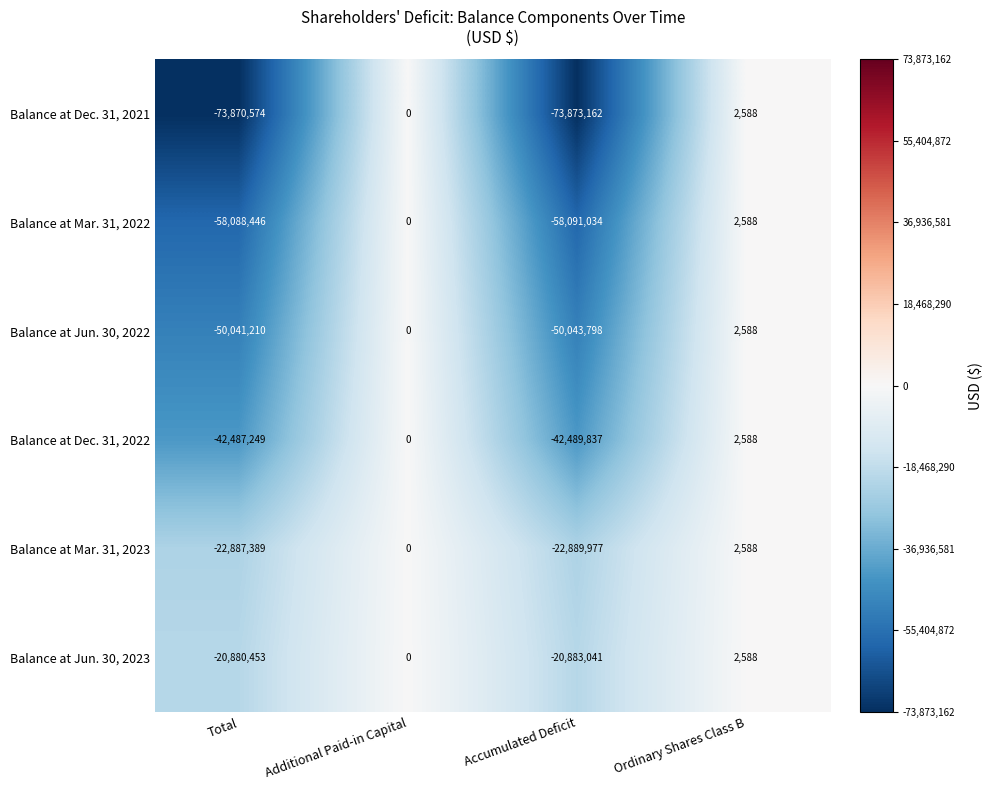

What is the difference between the second highest and second lowest values in the Balance at Dec. 31, 2022 series?

42487249